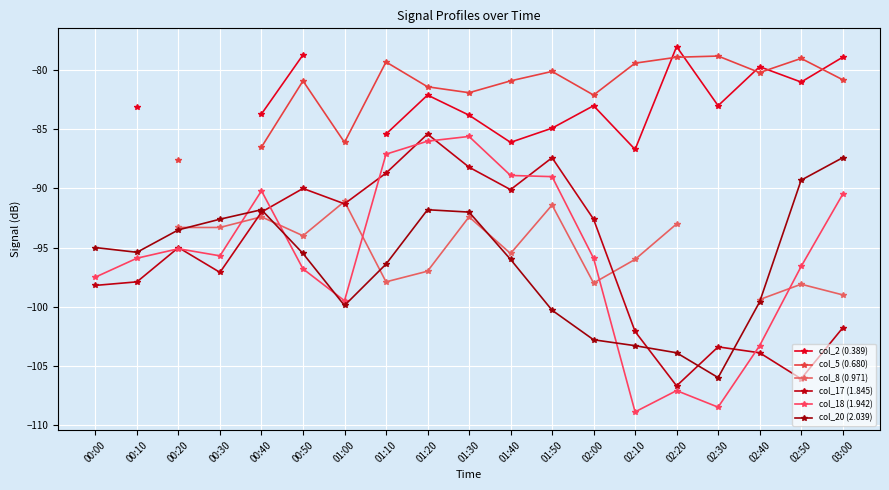

Where does the col_5 (0.680) series first go above -80?

01:10